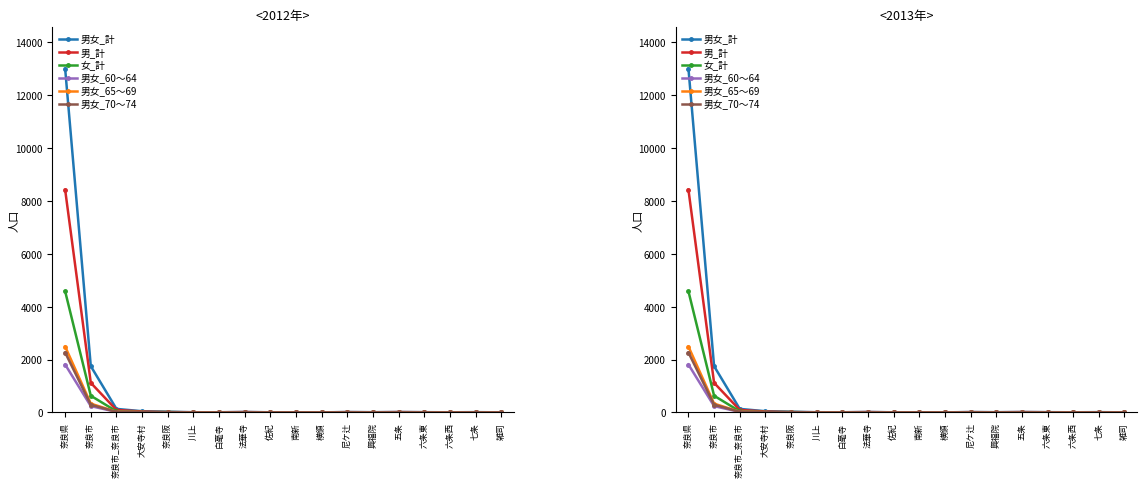

How many times do 男女_70～74 and 男女_60～64 cross each other?

4